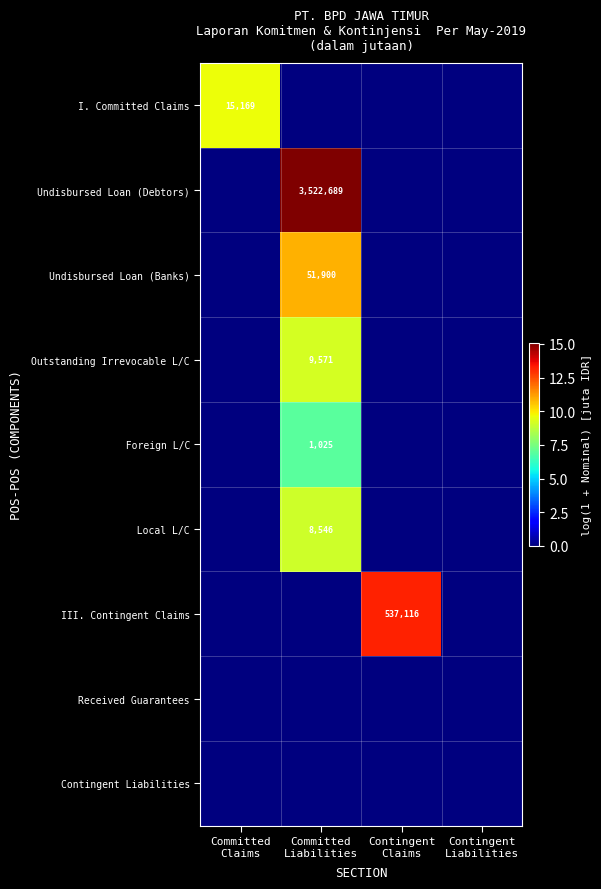

How many categories are shown in the chart?

4